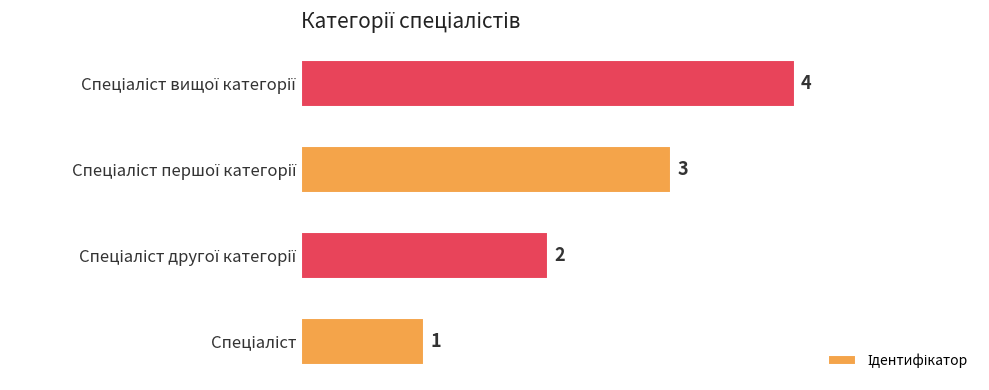

What is the difference between the maximum and minimum values?

3